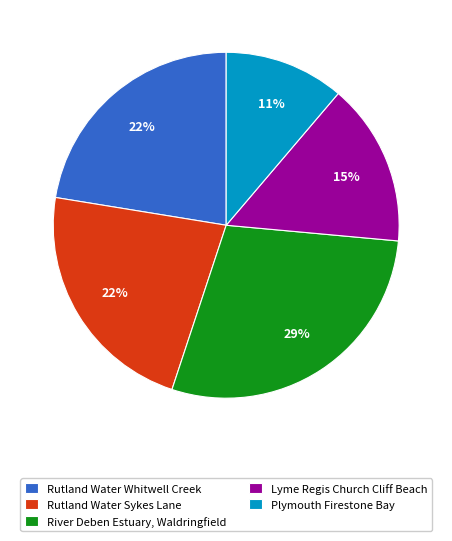

Do Rutland Water Whitwell Creek and Lyme Regis Church Cliff Beach together represent more than half of the pie?

No